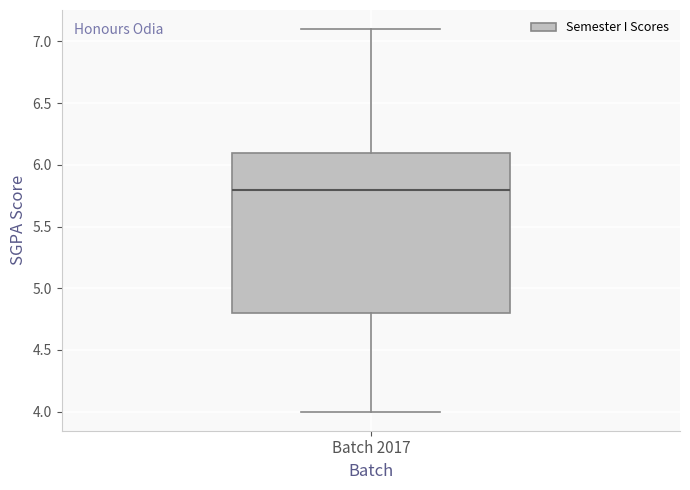

Transcribe this box plot: give where the median line is, the range the box spans, and where the two whiskers end, as read against the y-axis. The values are not printed on the chart, so give them approximately, as read against the axis.

median 5.8, box 4.8 to 6.1, whiskers 4.0 to 7.1